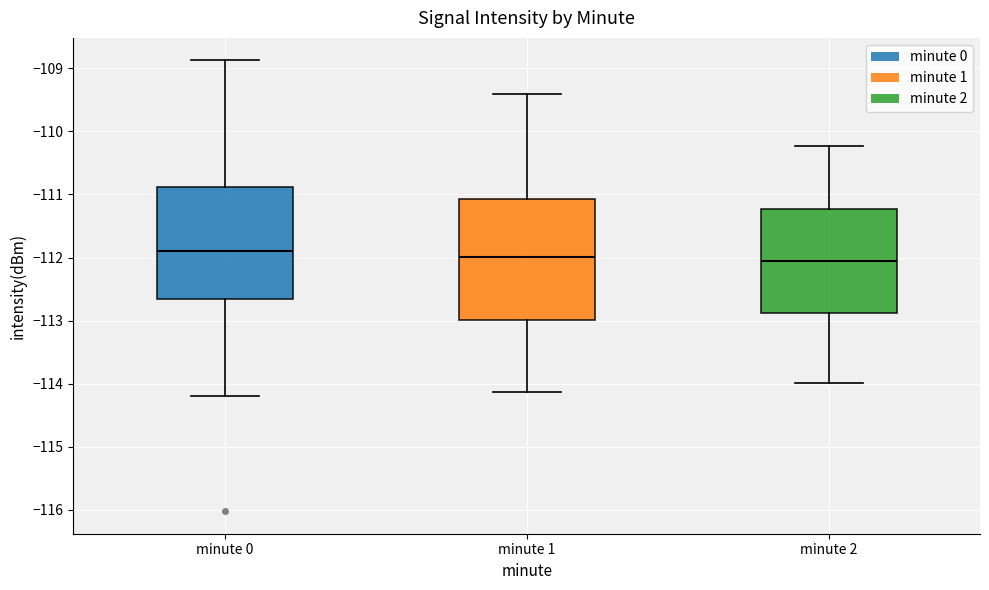

Reading left to right, transcribe this box plot: for each box, give where its median line is, the range the box spans, and where its two whiskers end, as read against the y-axis. The values are not printed on the chart, so give them approximately, as read against the axis.

minute 0: median -111.9, box -112.7 to -110.9, whiskers -114.2 to -108.9
minute 1: median -112.0, box -113.0 to -111.1, whiskers -114.1 to -109.4
minute 2: median -112.1, box -112.9 to -111.2, whiskers -114.0 to -110.2